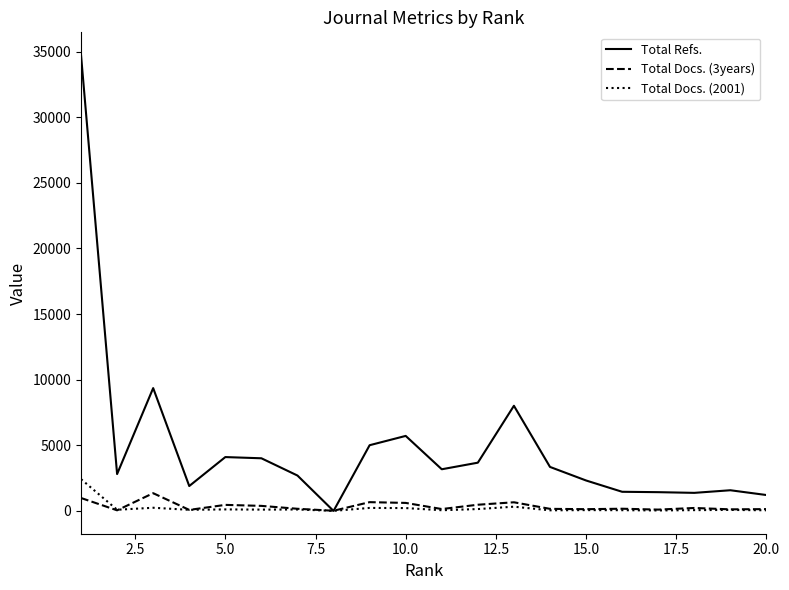

Which series has the largest total across all categories?

Total Refs.